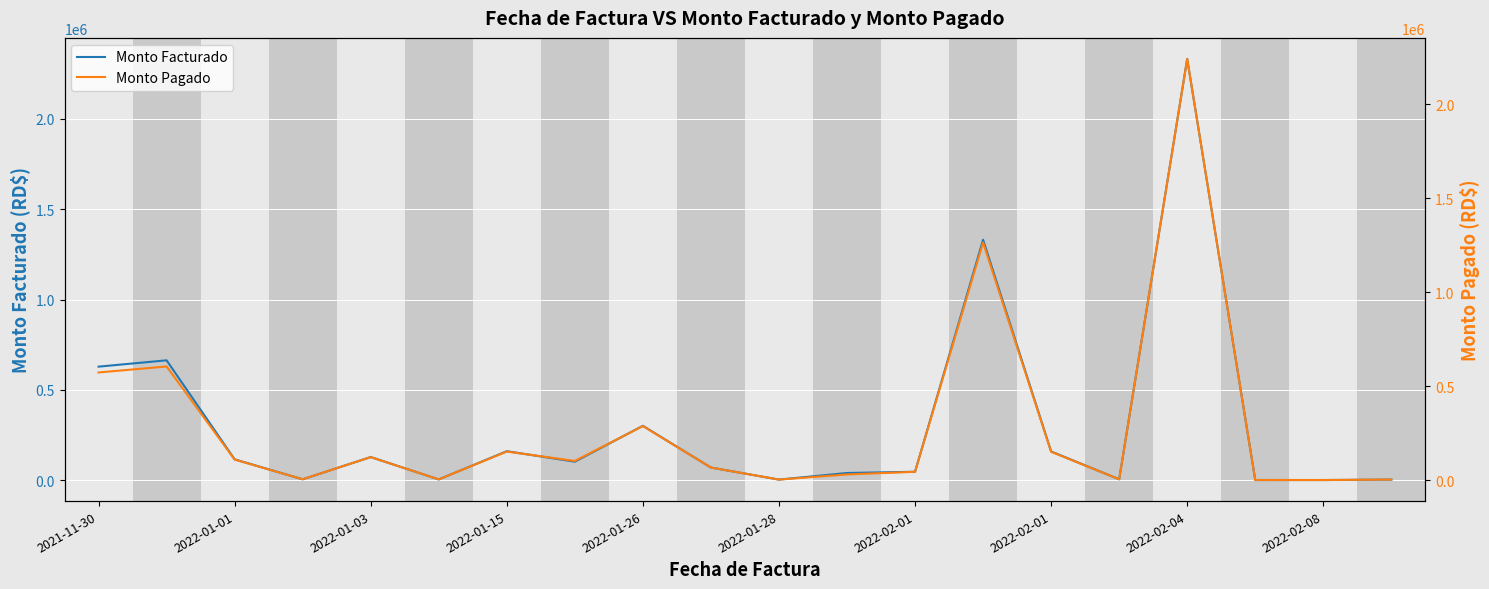

What is the sum of the Monto Facturado values at 2022-01-01 and 14?

821722.7